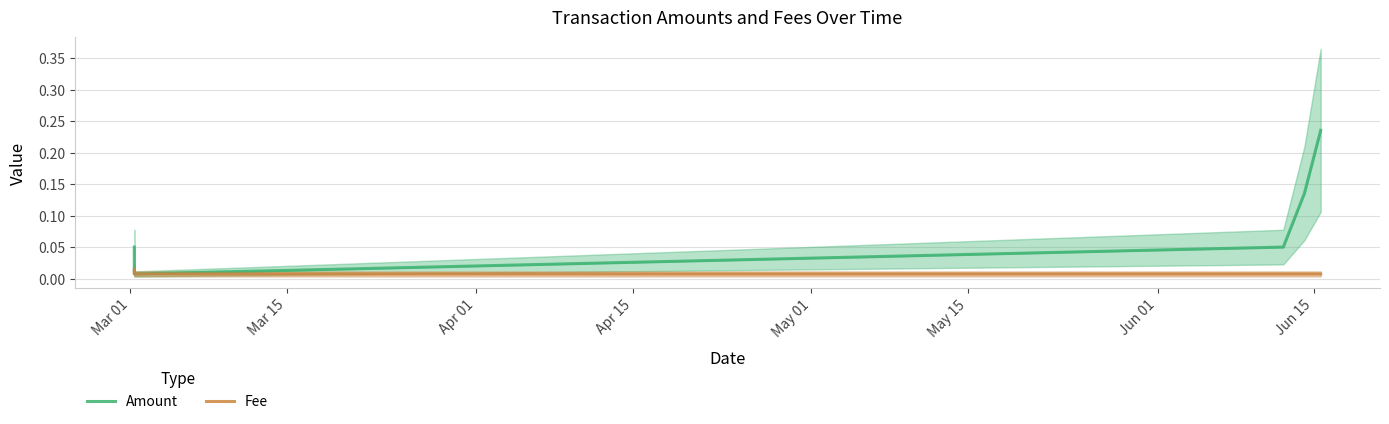

What is the maximum value for Amount?

0.2